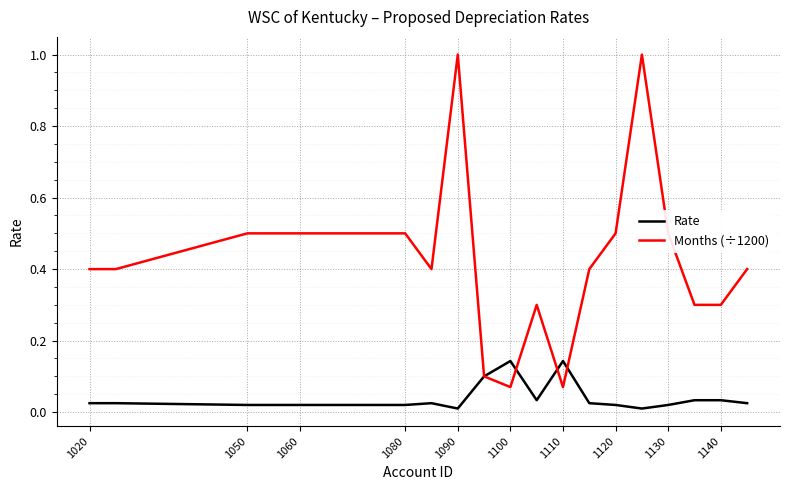

What is the highest value of the Months (÷1200) series?

1.0